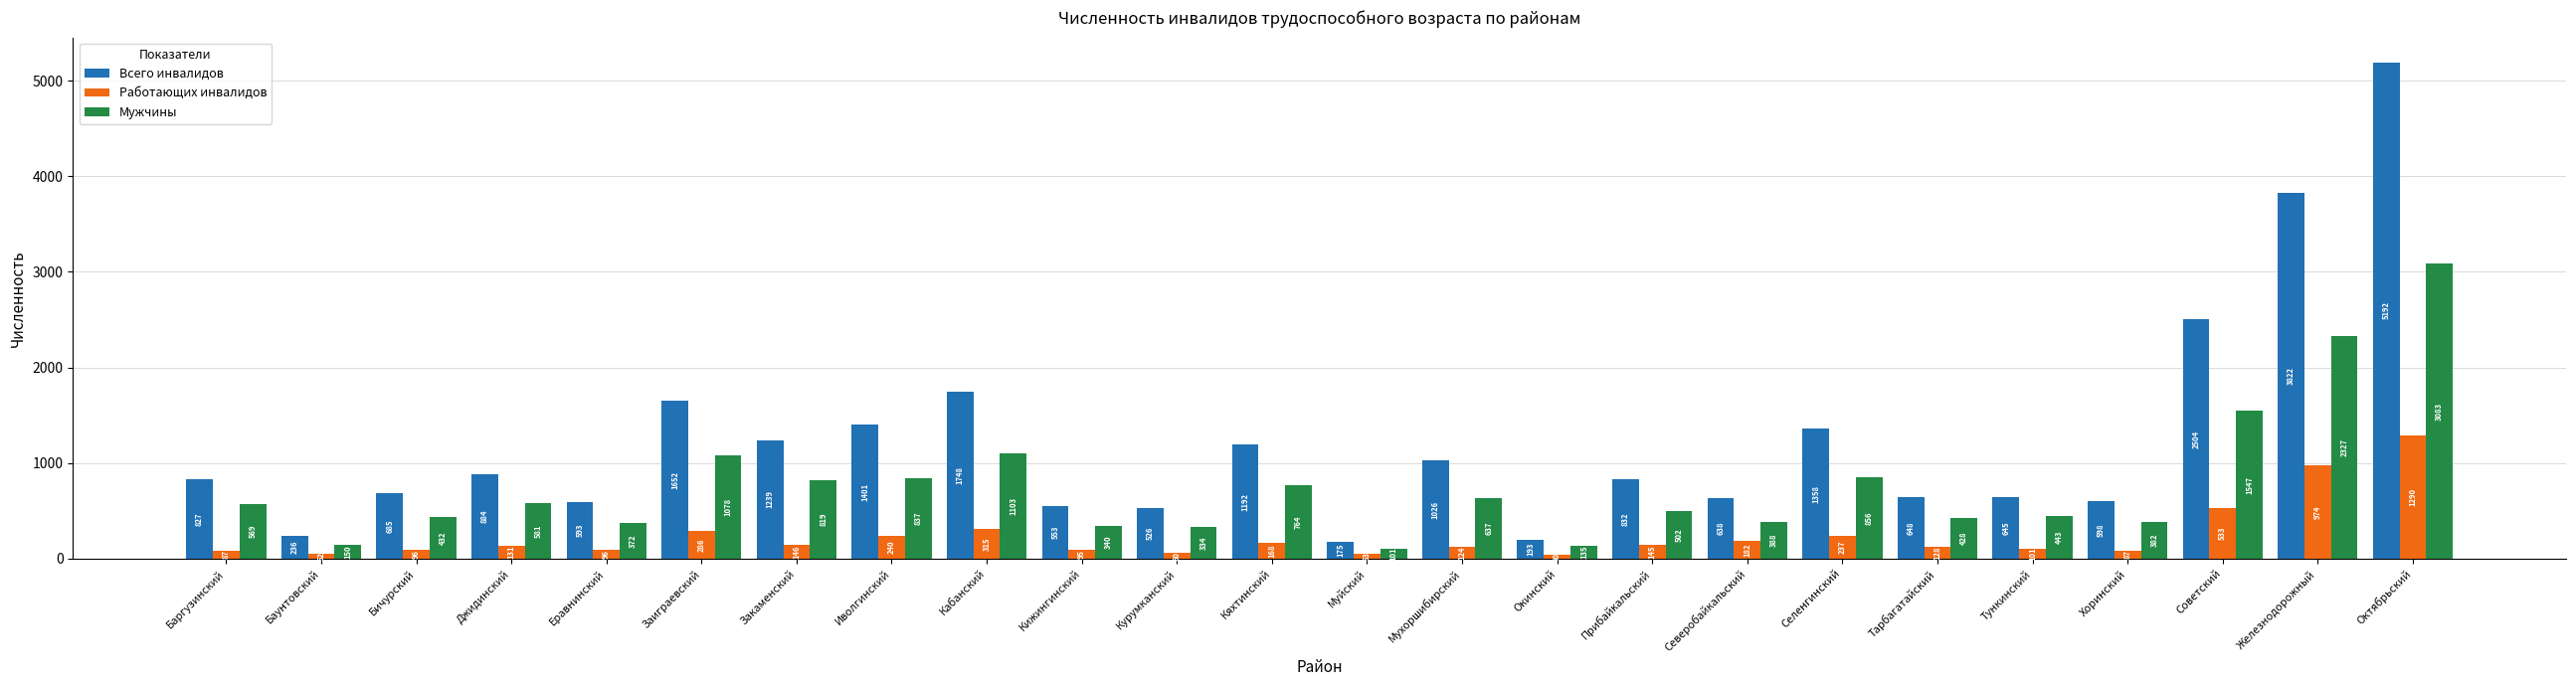

What position from the right is Закаменский?

18